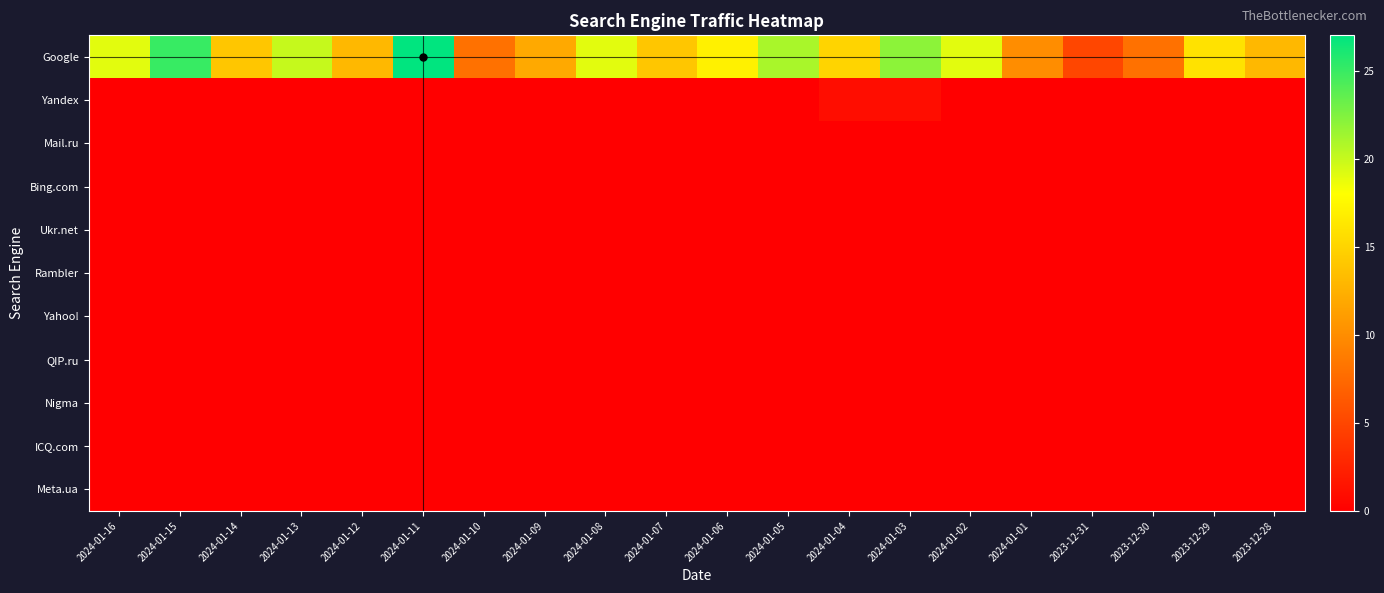

Reading right to left, extract all data points from this chart.

Google: 2023-12-28=13	2023-12-29=16	2023-12-30=8	2023-12-31=5	2024-01-01=10	2024-01-02=19	2024-01-03=22	2024-01-04=15	2024-01-05=21	2024-01-06=17	2024-01-07=14	2024-01-08=19	2024-01-09=12	2024-01-10=8	2024-01-11=27	2024-01-12=13	2024-01-13=20	2024-01-14=14	2024-01-15=25	2024-01-16=19
Yandex: 2023-12-28=0	2023-12-29=0	2023-12-30=0	2023-12-31=0	2024-01-01=0	2024-01-02=0	2024-01-03=1	2024-01-04=1	2024-01-05=0	2024-01-06=0	2024-01-07=0	2024-01-08=0	2024-01-09=0	2024-01-10=0	2024-01-11=0	2024-01-12=0	2024-01-13=0	2024-01-14=0	2024-01-15=0	2024-01-16=0
Mail.ru: 2023-12-28=0	2023-12-29=0	2023-12-30=0	2023-12-31=0	2024-01-01=0	2024-01-02=0	2024-01-03=0	2024-01-04=0	2024-01-05=0	2024-01-06=0	2024-01-07=0	2024-01-08=0	2024-01-09=0	2024-01-10=0	2024-01-11=0	2024-01-12=0	2024-01-13=0	2024-01-14=0	2024-01-15=0	2024-01-16=0
Bing.com: 2023-12-28=0	2023-12-29=0	2023-12-30=0	2023-12-31=0	2024-01-01=0	2024-01-02=0	2024-01-03=0	2024-01-04=0	2024-01-05=0	2024-01-06=0	2024-01-07=0	2024-01-08=0	2024-01-09=0	2024-01-10=0	2024-01-11=0	2024-01-12=0	2024-01-13=0	2024-01-14=0	2024-01-15=0	2024-01-16=0
Ukr.net: 2023-12-28=0	2023-12-29=0	2023-12-30=0	2023-12-31=0	2024-01-01=0	2024-01-02=0	2024-01-03=0	2024-01-04=0	2024-01-05=0	2024-01-06=0	2024-01-07=0	2024-01-08=0	2024-01-09=0	2024-01-10=0	2024-01-11=0	2024-01-12=0	2024-01-13=0	2024-01-14=0	2024-01-15=0	2024-01-16=0
Rambler: 2023-12-28=0	2023-12-29=0	2023-12-30=0	2023-12-31=0	2024-01-01=0	2024-01-02=0	2024-01-03=0	2024-01-04=0	2024-01-05=0	2024-01-06=0	2024-01-07=0	2024-01-08=0	2024-01-09=0	2024-01-10=0	2024-01-11=0	2024-01-12=0	2024-01-13=0	2024-01-14=0	2024-01-15=0	2024-01-16=0
Yahoo!: 2023-12-28=0	2023-12-29=0	2023-12-30=0	2023-12-31=0	2024-01-01=0	2024-01-02=0	2024-01-03=0	2024-01-04=0	2024-01-05=0	2024-01-06=0	2024-01-07=0	2024-01-08=0	2024-01-09=0	2024-01-10=0	2024-01-11=0	2024-01-12=0	2024-01-13=0	2024-01-14=0	2024-01-15=0	2024-01-16=0
QIP.ru: 2023-12-28=0	2023-12-29=0	2023-12-30=0	2023-12-31=0	2024-01-01=0	2024-01-02=0	2024-01-03=0	2024-01-04=0	2024-01-05=0	2024-01-06=0	2024-01-07=0	2024-01-08=0	2024-01-09=0	2024-01-10=0	2024-01-11=0	2024-01-12=0	2024-01-13=0	2024-01-14=0	2024-01-15=0	2024-01-16=0
Nigma: 2023-12-28=0	2023-12-29=0	2023-12-30=0	2023-12-31=0	2024-01-01=0	2024-01-02=0	2024-01-03=0	2024-01-04=0	2024-01-05=0	2024-01-06=0	2024-01-07=0	2024-01-08=0	2024-01-09=0	2024-01-10=0	2024-01-11=0	2024-01-12=0	2024-01-13=0	2024-01-14=0	2024-01-15=0	2024-01-16=0
ICQ.com: 2023-12-28=0	2023-12-29=0	2023-12-30=0	2023-12-31=0	2024-01-01=0	2024-01-02=0	2024-01-03=0	2024-01-04=0	2024-01-05=0	2024-01-06=0	2024-01-07=0	2024-01-08=0	2024-01-09=0	2024-01-10=0	2024-01-11=0	2024-01-12=0	2024-01-13=0	2024-01-14=0	2024-01-15=0	2024-01-16=0
Meta.ua: 2023-12-28=0	2023-12-29=0	2023-12-30=0	2023-12-31=0	2024-01-01=0	2024-01-02=0	2024-01-03=0	2024-01-04=0	2024-01-05=0	2024-01-06=0	2024-01-07=0	2024-01-08=0	2024-01-09=0	2024-01-10=0	2024-01-11=0	2024-01-12=0	2024-01-13=0	2024-01-14=0	2024-01-15=0	2024-01-16=0